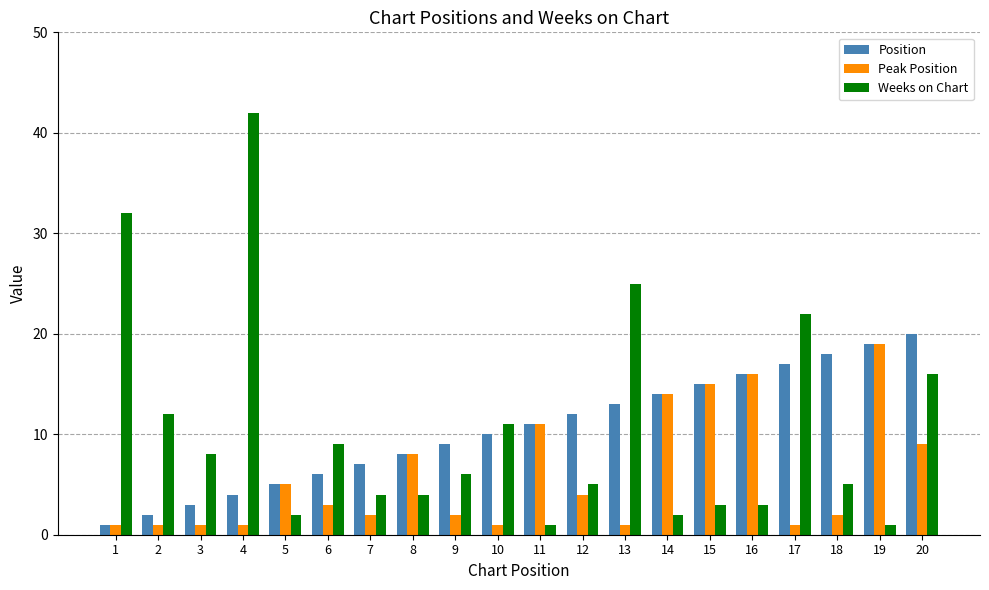

Is the value of Position at 8 greater than the value of Peak Position at 16?

No